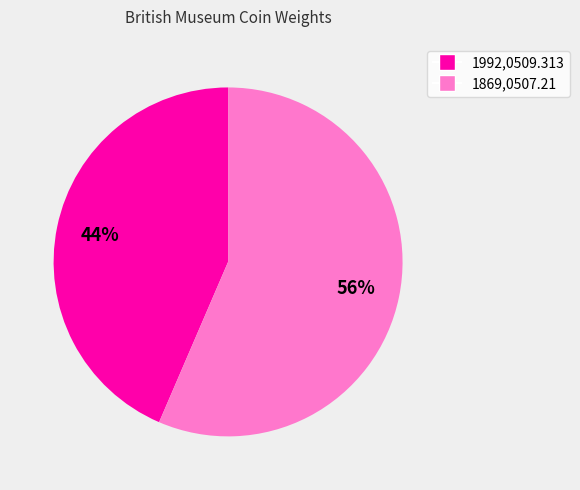

Approximately how many times larger is the value at 1869,0507.21 compared to 1992,0509.313?

1.3